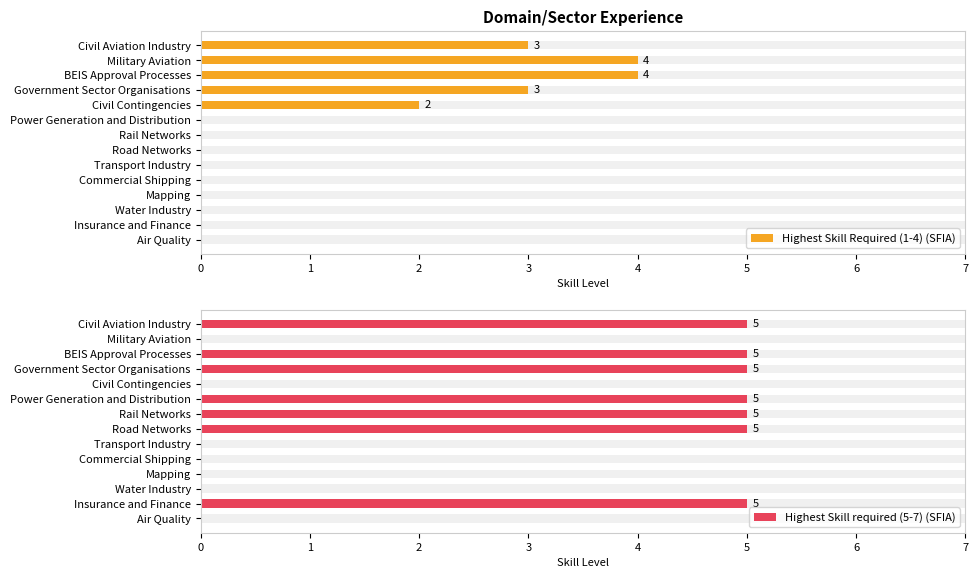

Does the chart contain any negative values?

No